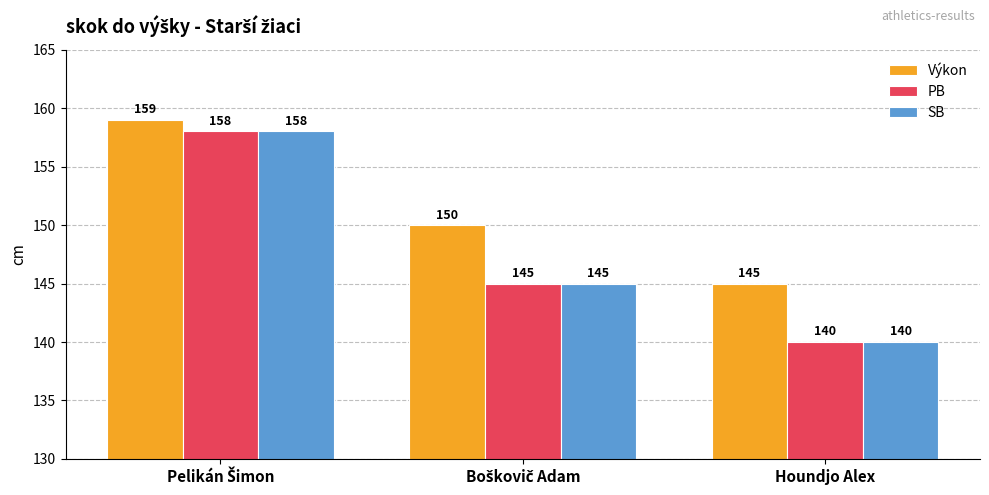

Count the Výkon values in the range 145 to 159.

3